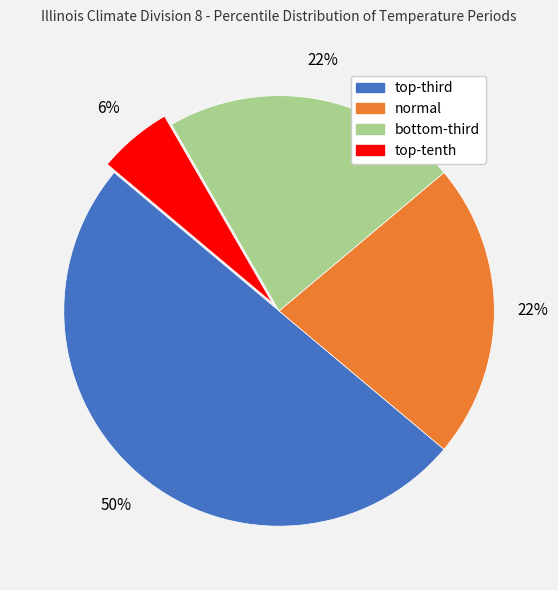

Which category has the biggest portion of the pie?

top-third